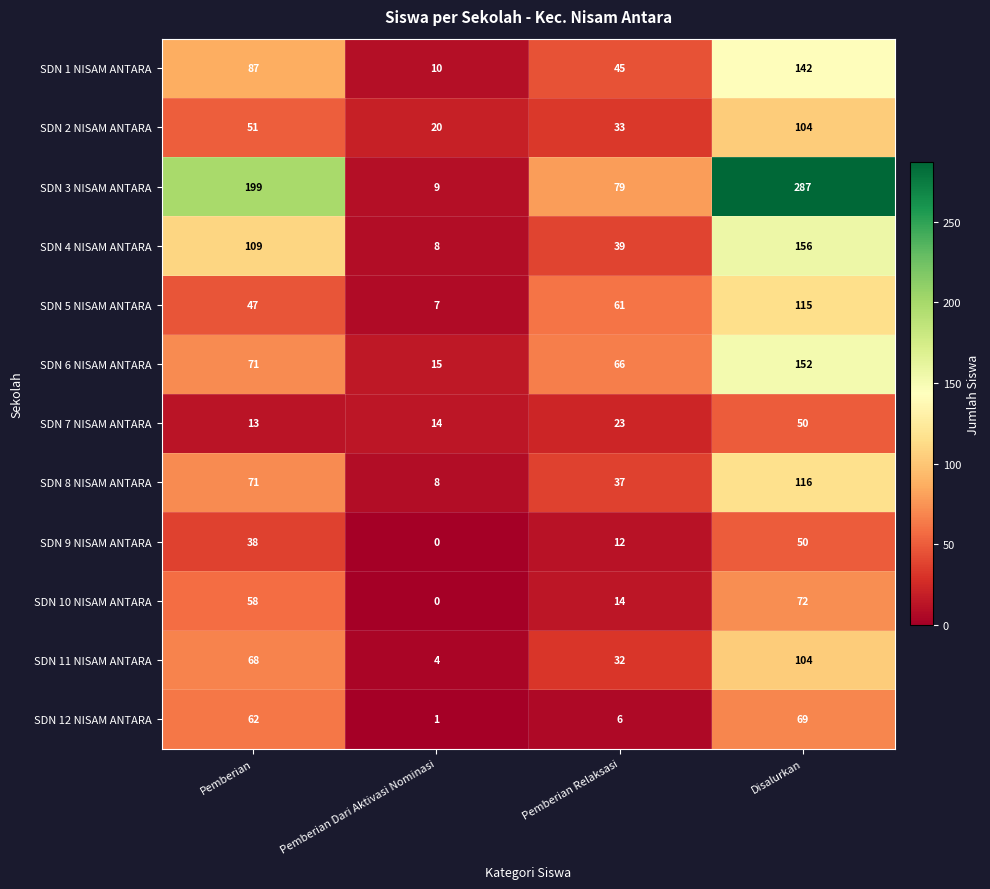

Where is SDN 12 NISAM ANTARA nearest to the value 35?

Pemberian